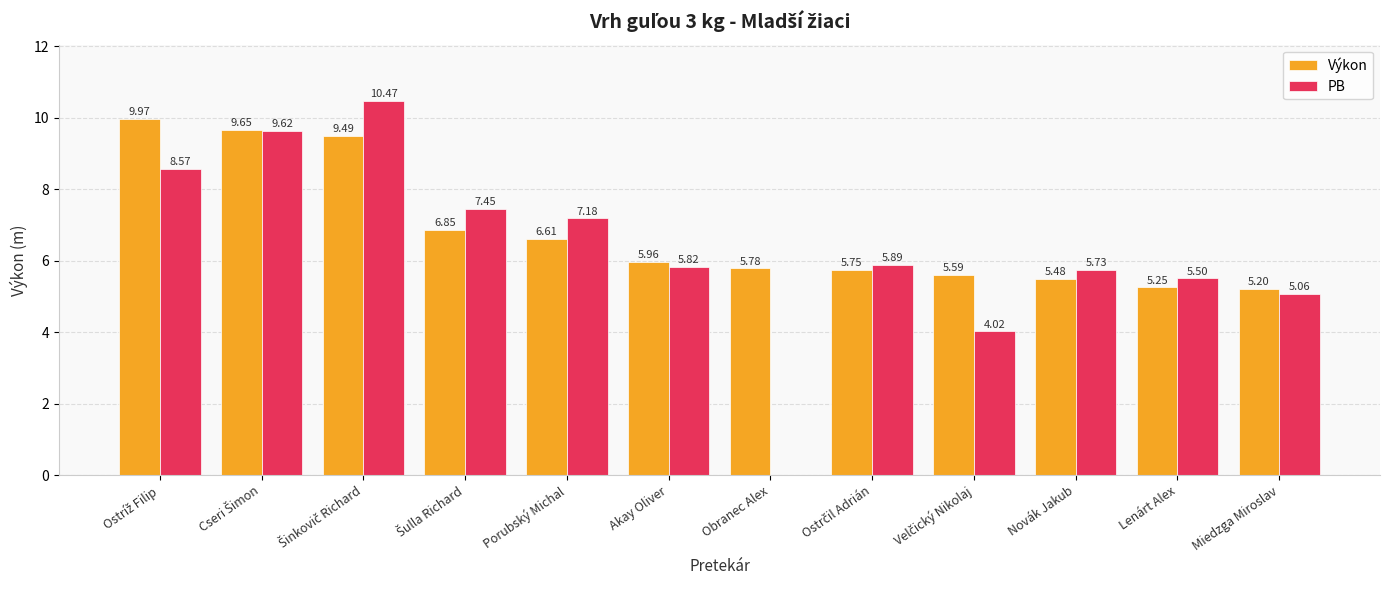

What is the sum of the Výkon values at Obranec Alex and Novák Jakub?

11.3